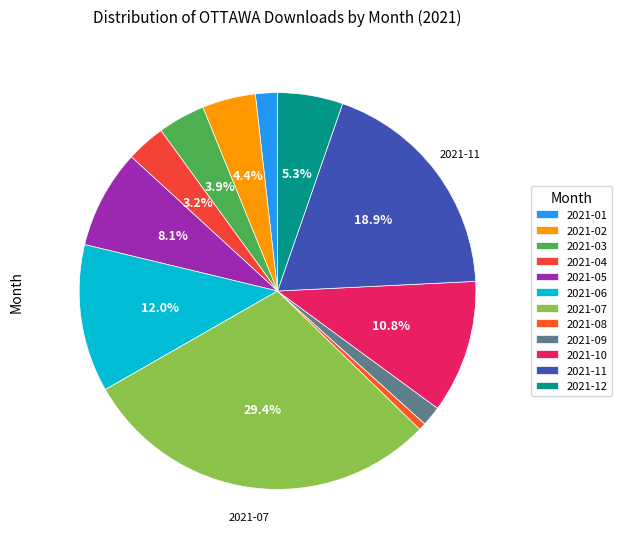

Do 2021-11 and 2021-08 together represent more than half of the pie?

No